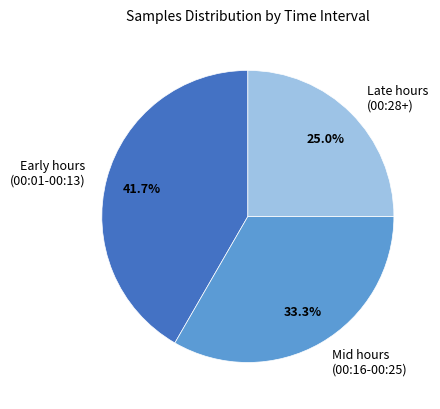

How many slices are in this pie chart?

3